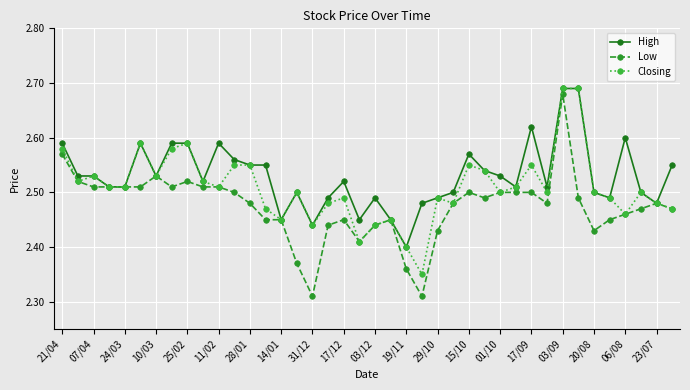

What is the difference between the maximum and second lowest values in the Low series?

0.4